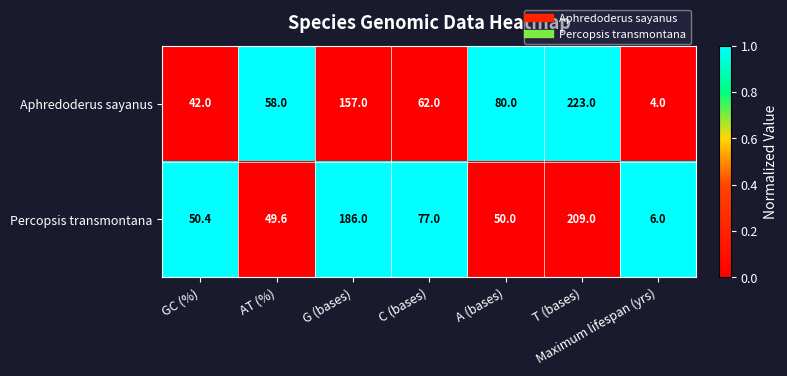

At which category is the sum across all series the highest?

T (bases)